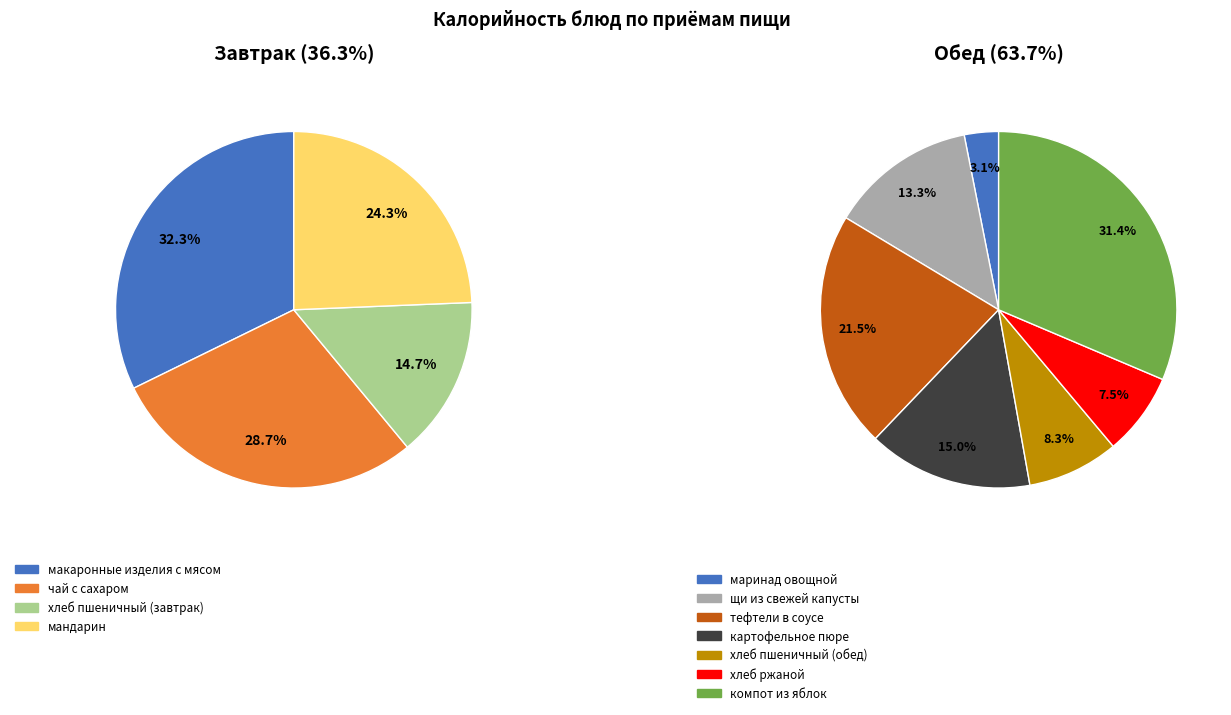

How many segments does this pie chart have?

11